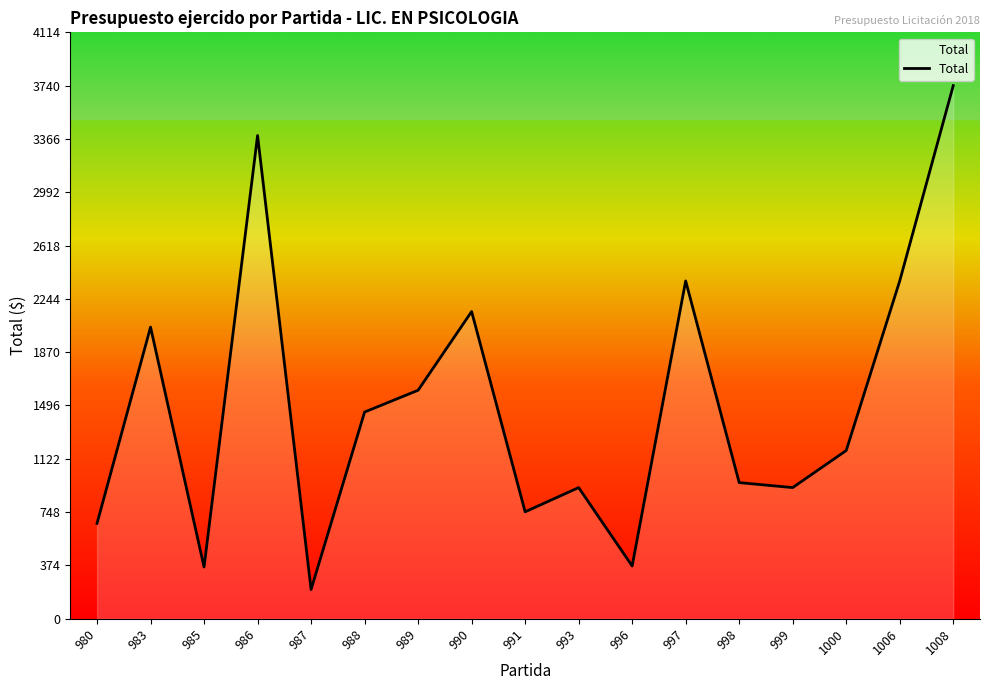

What is the difference between the second highest and second lowest values?

3027